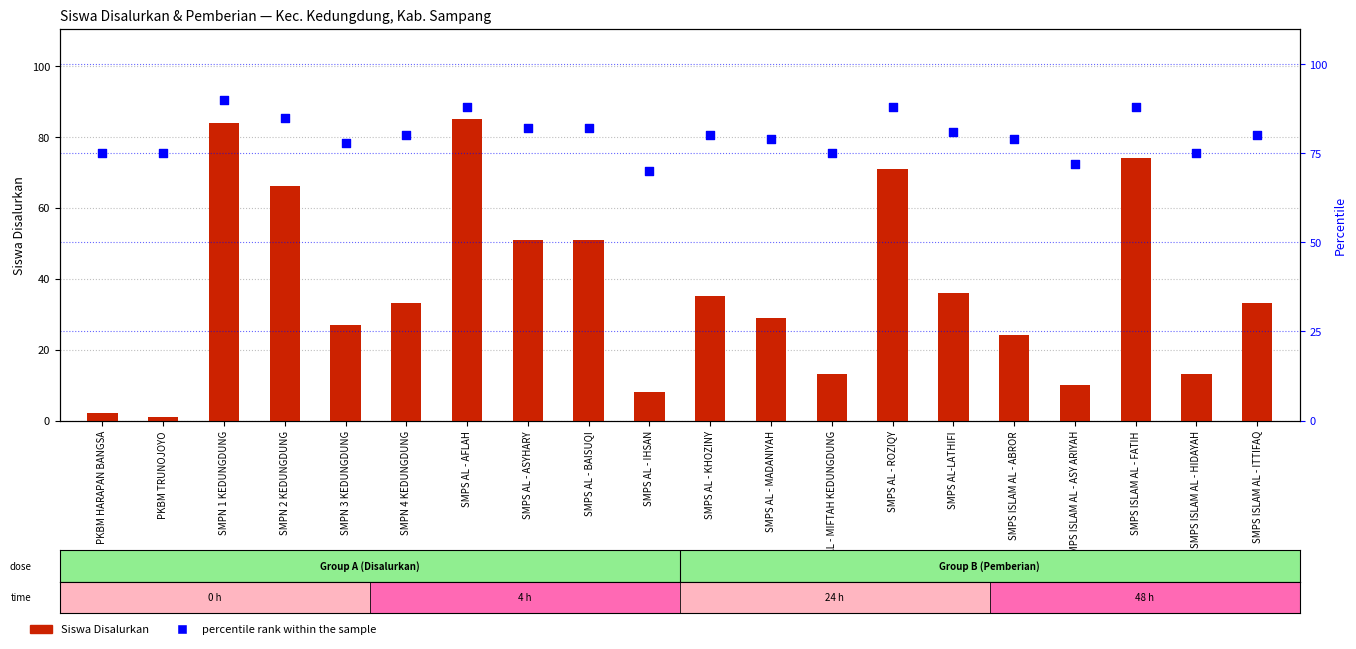

Which series reaches the maximum Y coordinate?

percentile rank within the sample